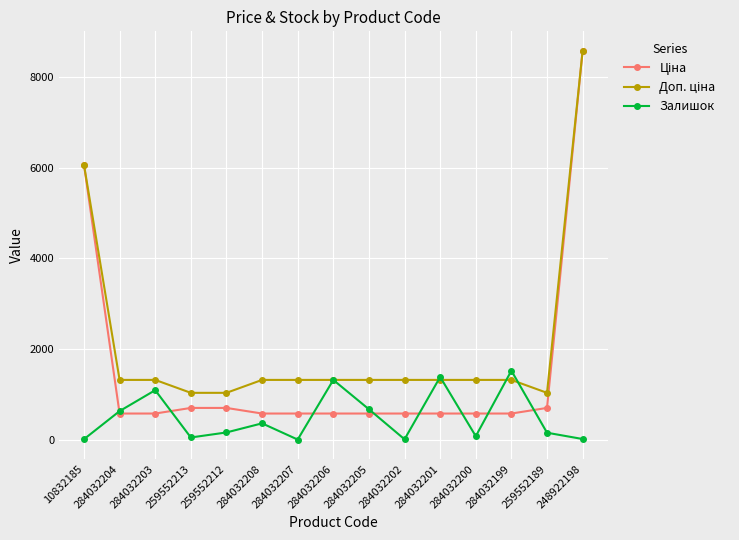

What is the highest value of the Залишок series?

1520.0